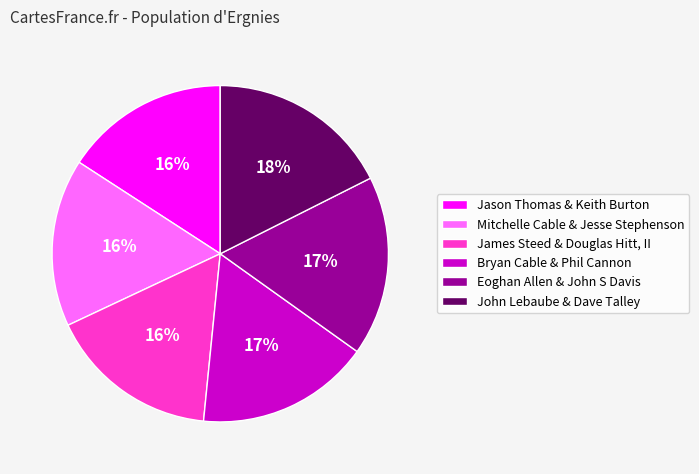

Is there any slice that represents more than half of the pie?

No